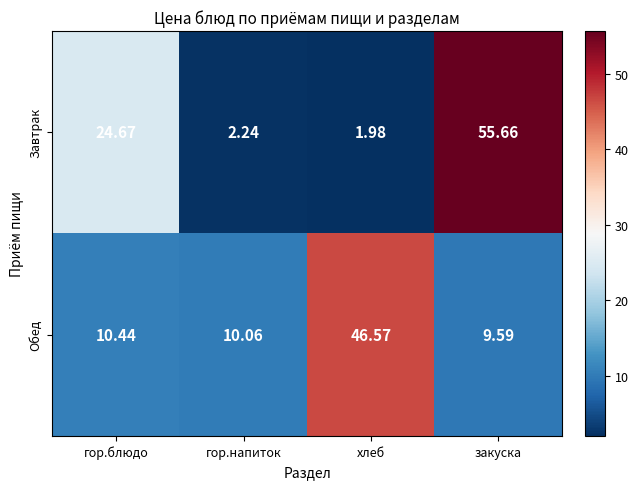

What is the spread (max minus min) of values at гор.напиток?

7.8